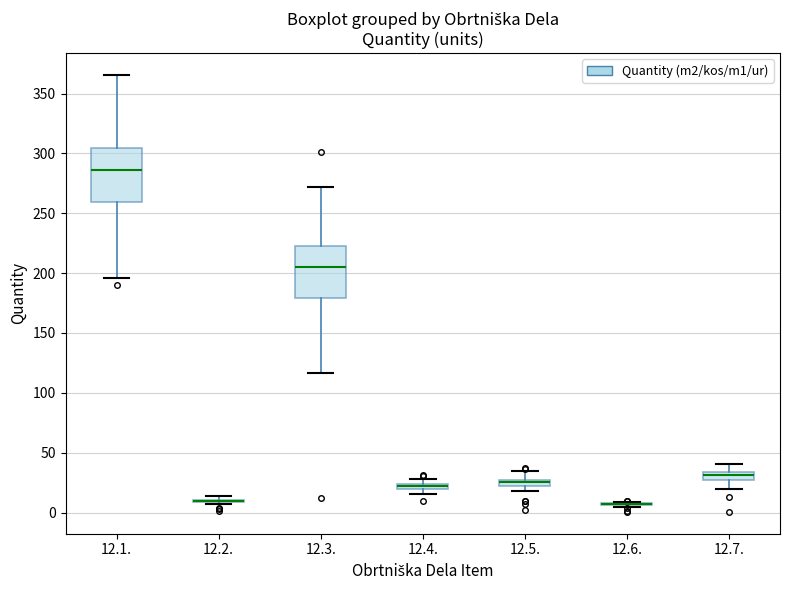

Where is the lower edge of the box for 12.4. on the y-axis? The values are not printed on the chart, so give them approximately, as read against the axis.

20